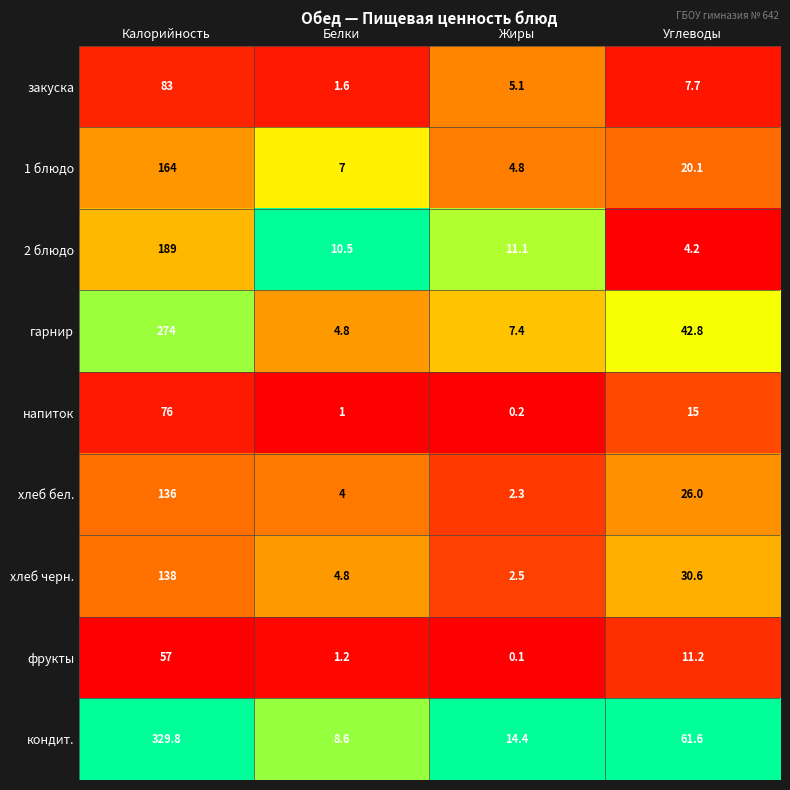

The value of фрукты at Калорийность is 57.0. True or false?

True